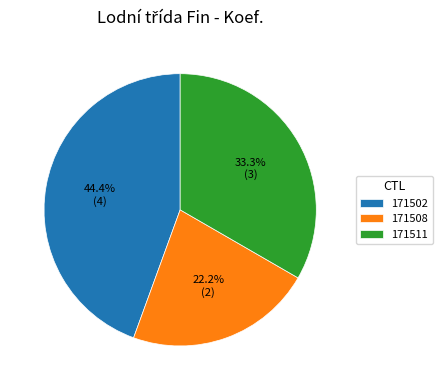

Rank the categories by value from highest to lowest.

171502, 171511, 171508